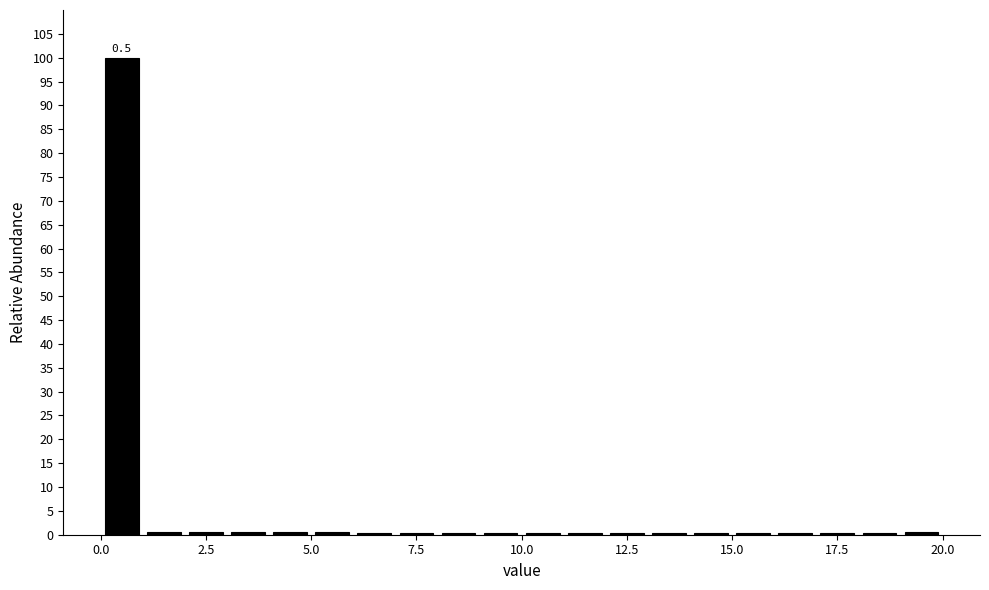

Around what value on the x-axis is the tallest bar? Give the approximate position of its centre, as read against the axis.

0.5